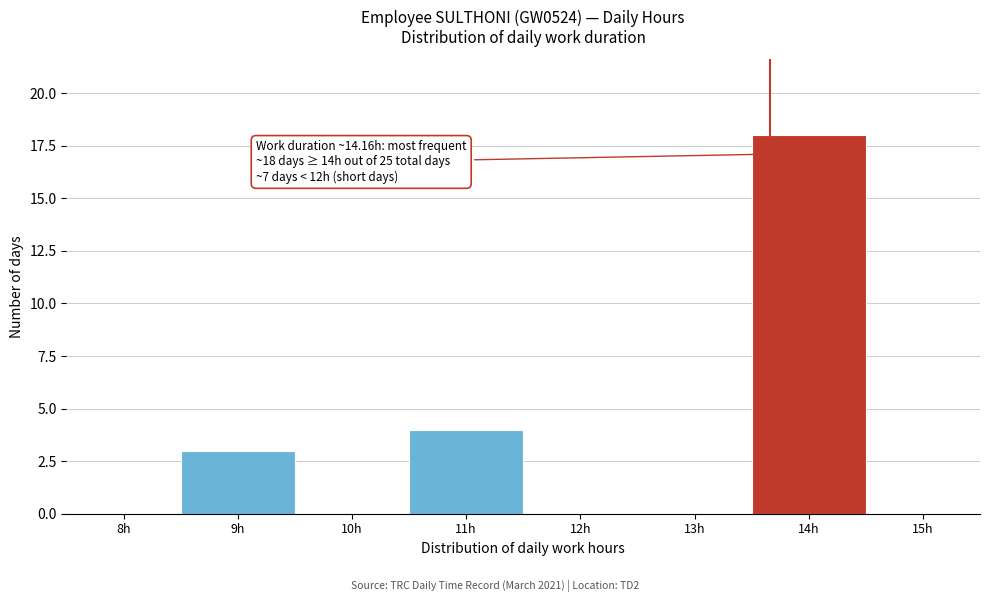

Reading right to left, transcribe all the data shown in this chart.

15h=0	14h=18	13h=0	12h=0	11h=4	10h=0	9h=3	8h=0